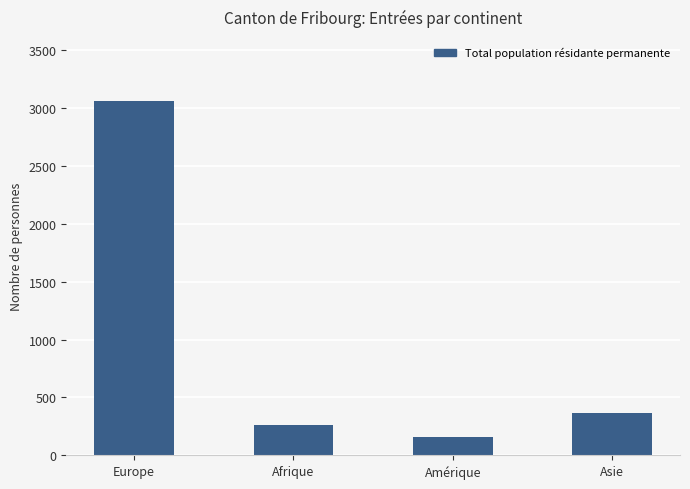

Rank the categories by value from lowest to highest.

Amérique, Afrique, Asie, Europe